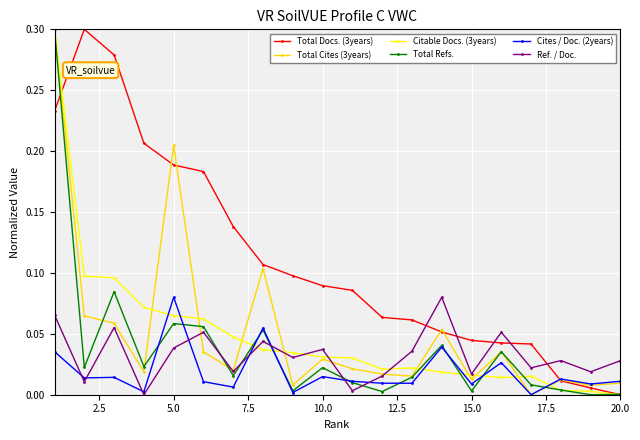

How many times do Total Docs. (3years) and Ref. / Doc. cross each other?

5